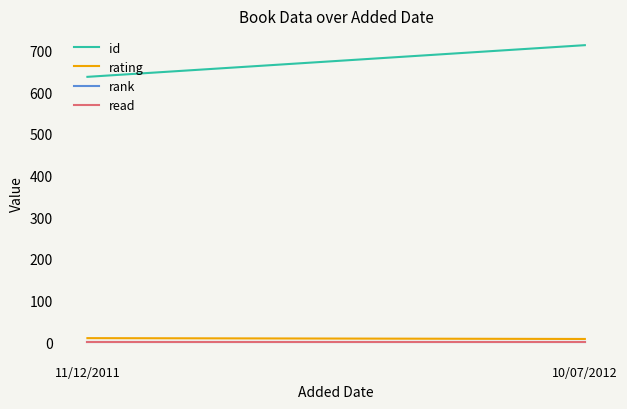

Which category has the lowest value in the rating series?

10/07/2012